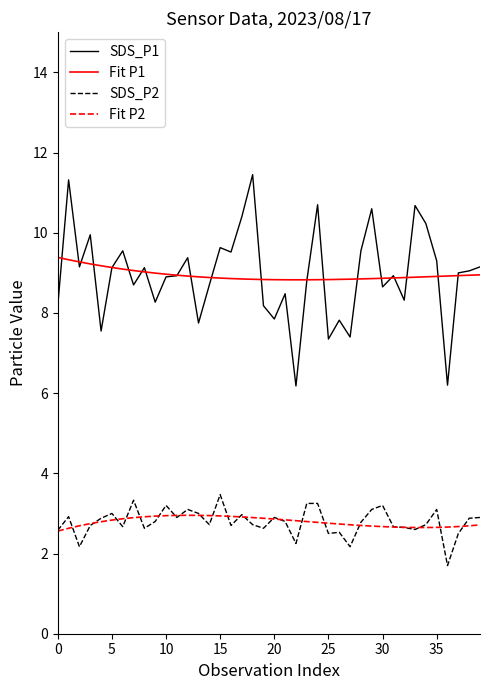

What is the minimum value for SDS_P2?

1.7